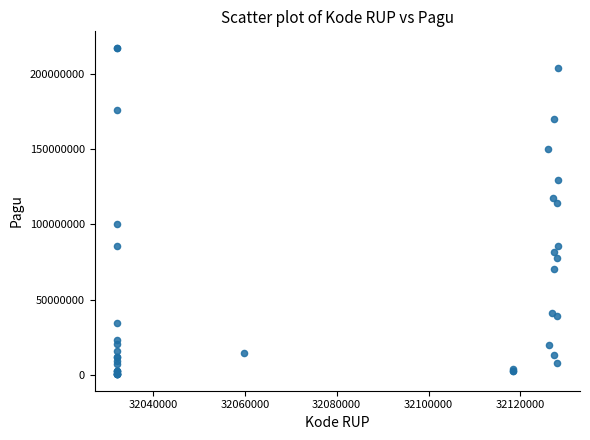

What Y value in the scatter plot is closest to 108830000?

114296000